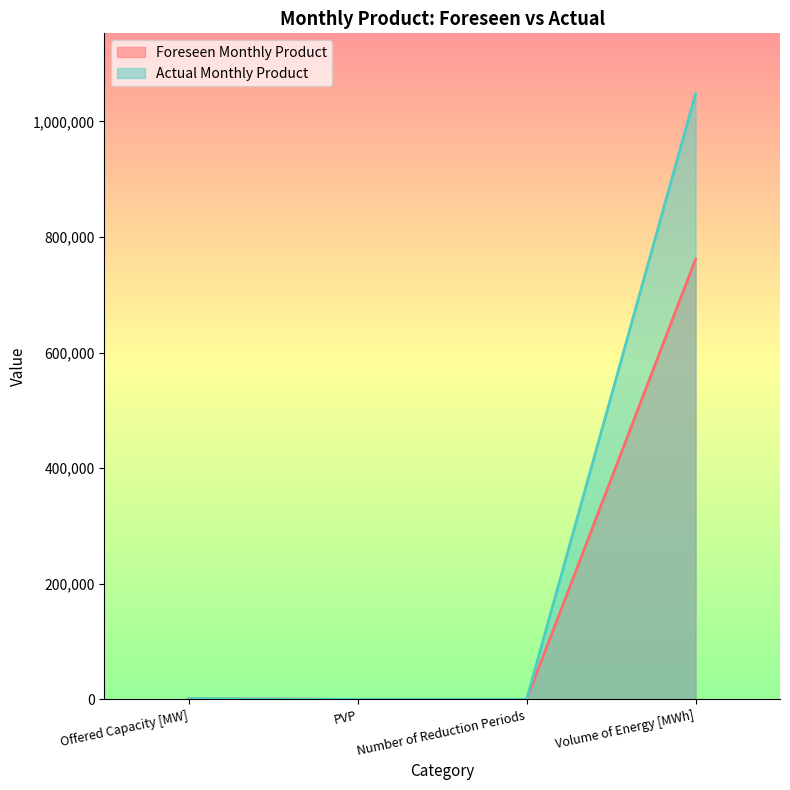

True or false: Foreseen Monthly Product has a value of 761376 at Volume of Energy [MWh].

True